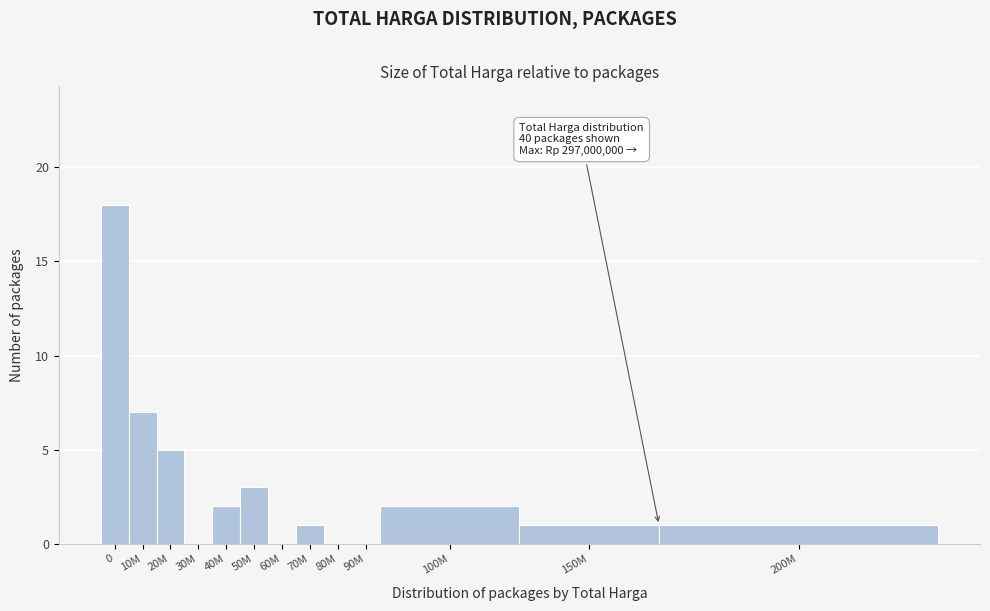

Reading right to left, what are all the values shown in this chart?

200M=1	150M=1	100M=2	90M=0	80M=0	70M=1	60M=0	50M=3	40M=2	30M=0	20M=5	10M=7	0=18